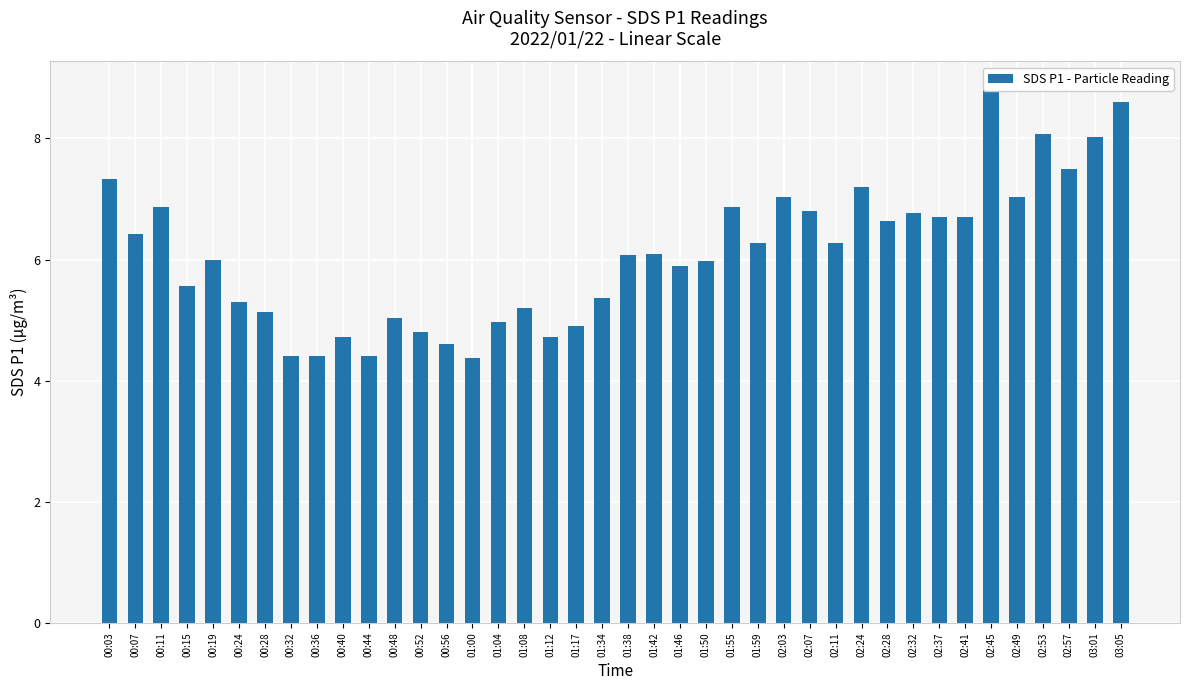

Which has a higher value, 01:00 or 00:07?

00:07